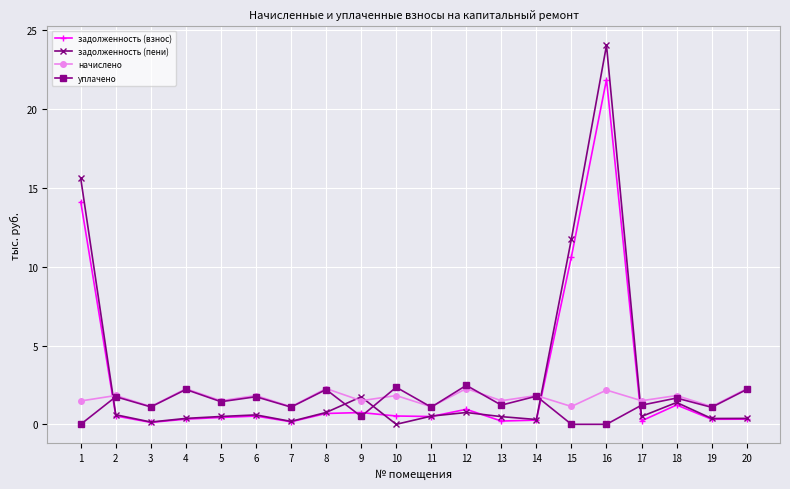

Which series has the widest spread of values?

задолженность (пени)